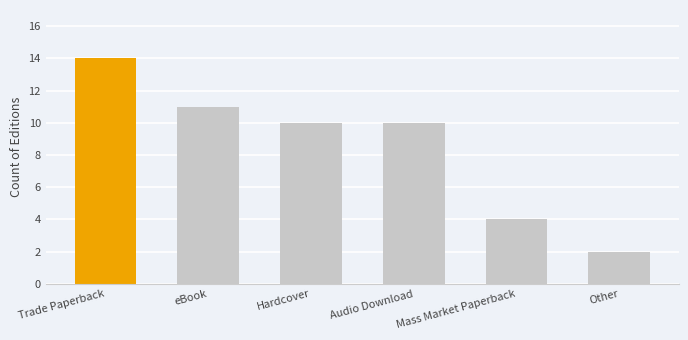

What is the value of the 4th bar from the left?

10